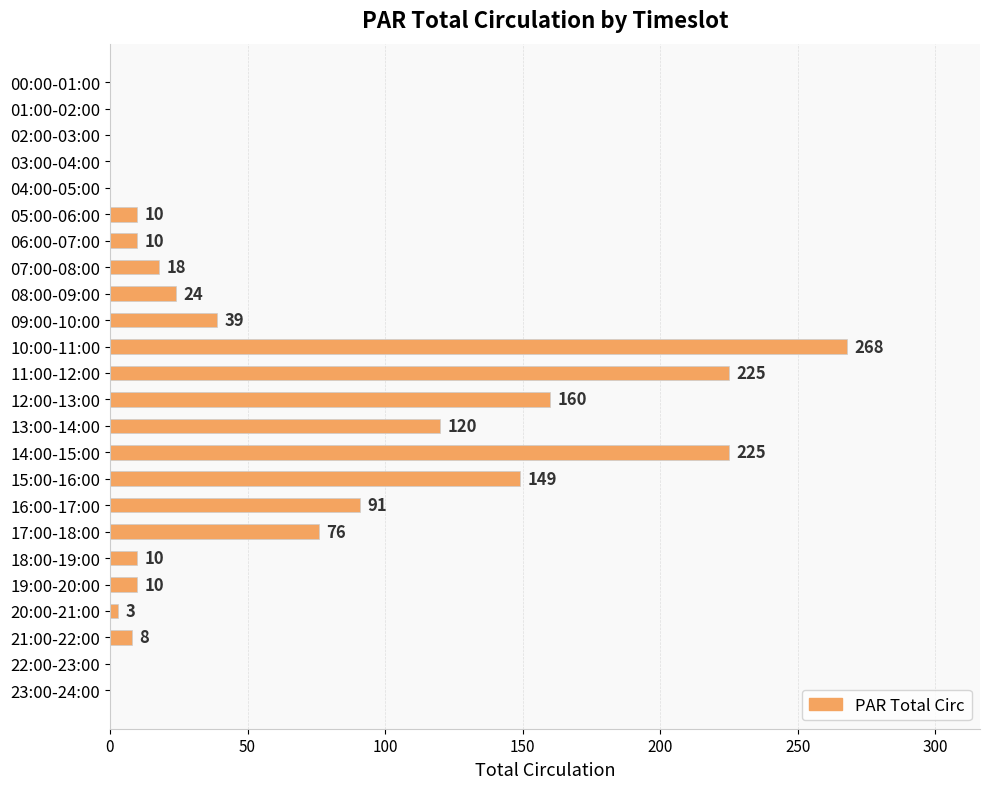

The value at 16:00-17:00 is 91. True or false?

True